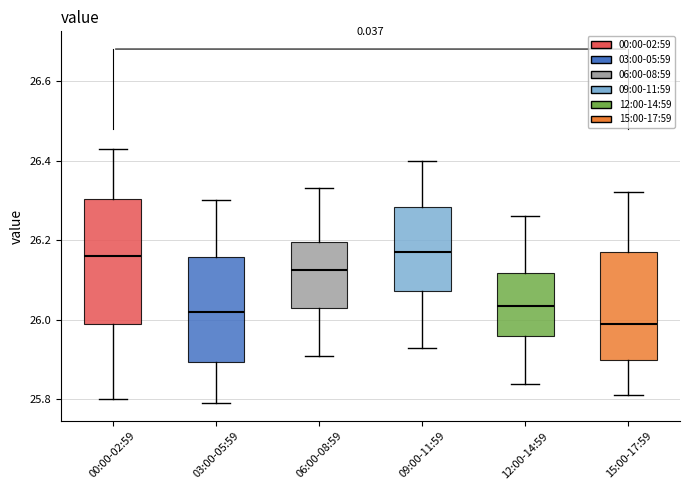

Reading left to right, read every box against the y-axis: the position of its median line, the range the box covers, and the ends of its whiskers. The values are not printed on the chart, so give them approximately, as read against the axis.

00:00-02:59: median 26.16, box 26.00 to 26.30, whiskers 25.80 to 26.44
03:00-05:59: median 26.02, box 25.90 to 26.16, whiskers 25.80 to 26.30
06:00-08:59: median 26.12, box 26.04 to 26.20, whiskers 25.92 to 26.34
09:00-11:59: median 26.18, box 26.08 to 26.28, whiskers 25.94 to 26.40
12:00-14:59: median 26.04, box 25.96 to 26.12, whiskers 25.84 to 26.26
15:00-17:59: median 26.00, box 25.90 to 26.18, whiskers 25.82 to 26.32